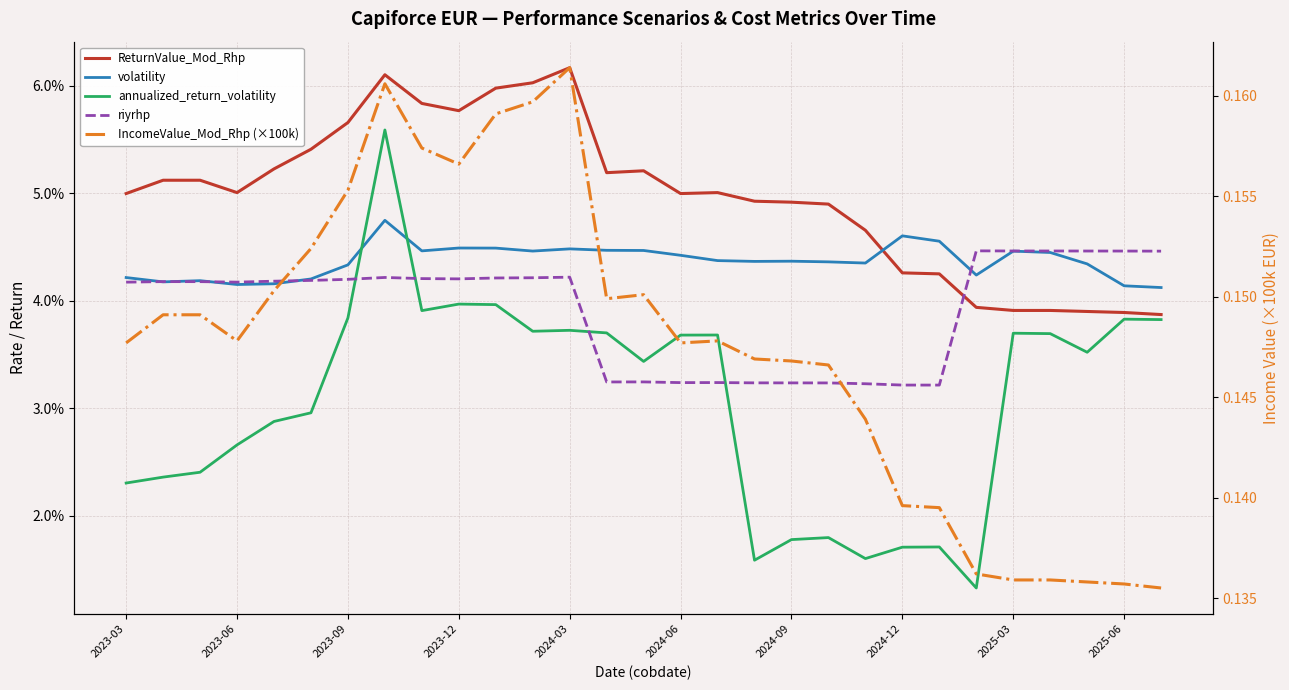

At which category does the chart reach its minimum across all series?

23